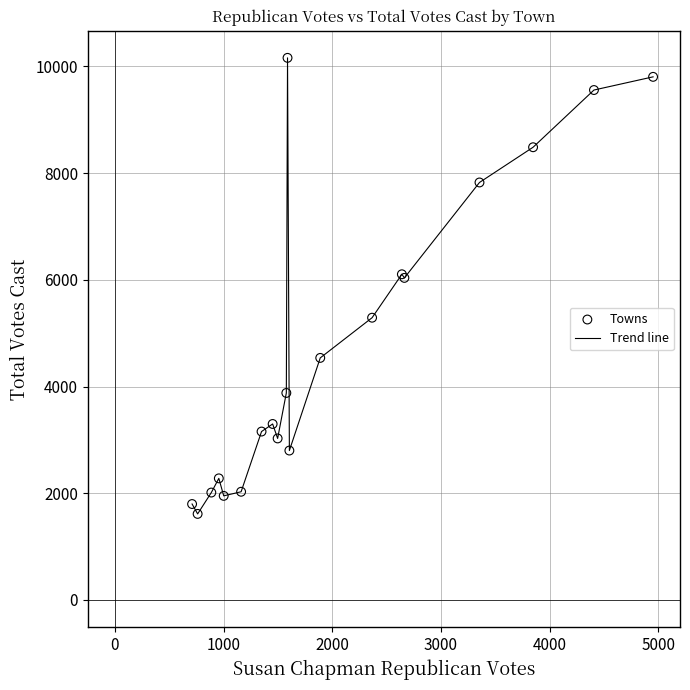

What is the minimum value shown in the chart?

1613